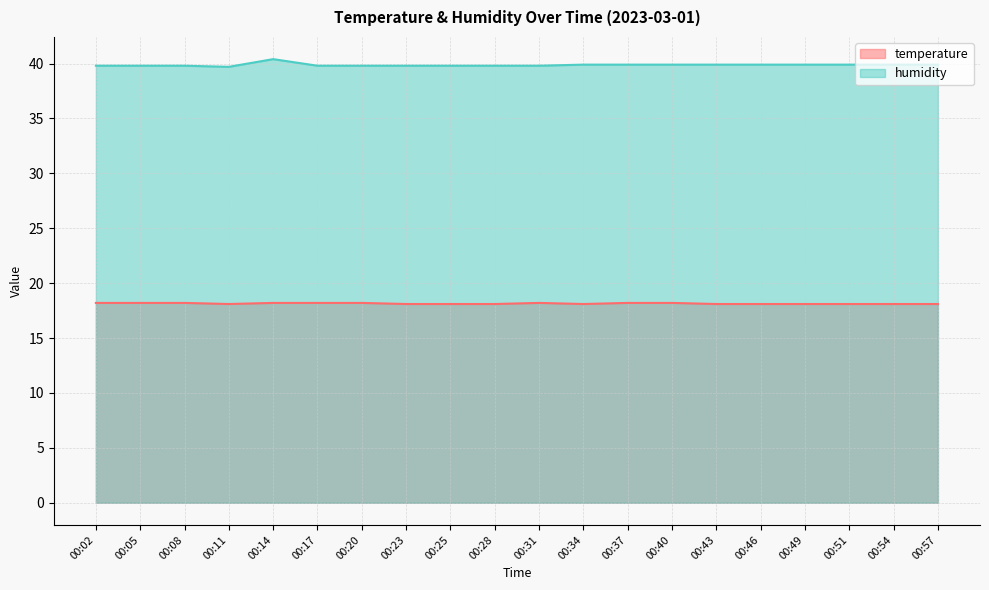

What is the difference between the temperature values at 00:51 and 00:17?

0.1